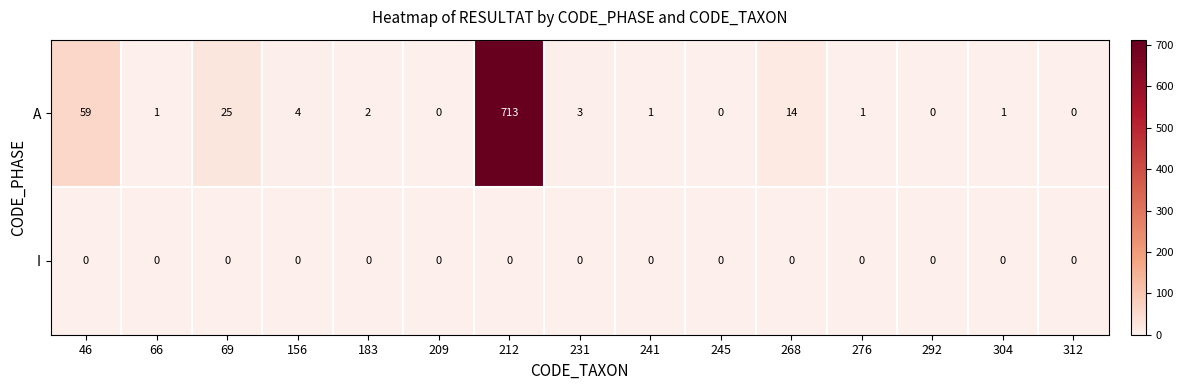

True or false: A has a value of 2 at 183.

True